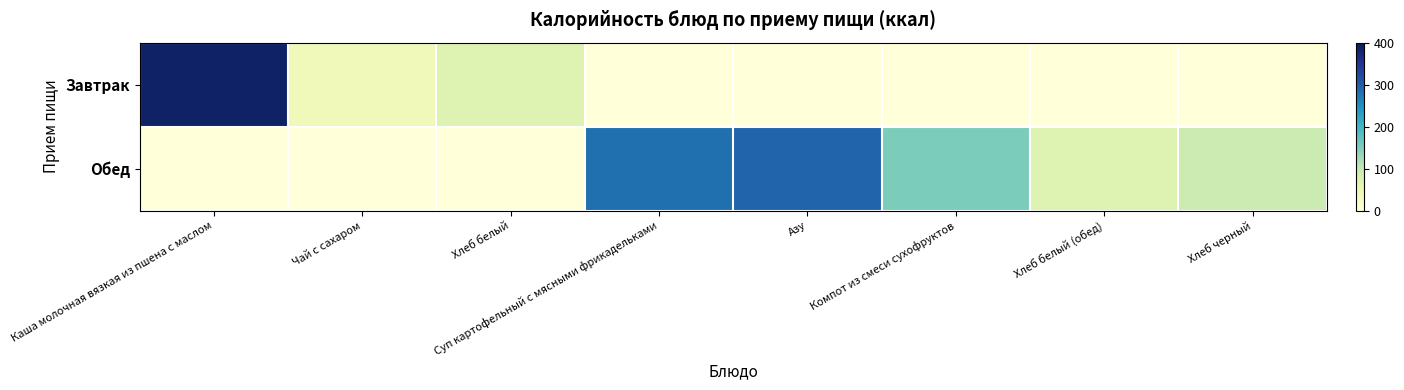

What is the difference between the highest and lowest values at Компот из смеси сухофруктов?

152.8